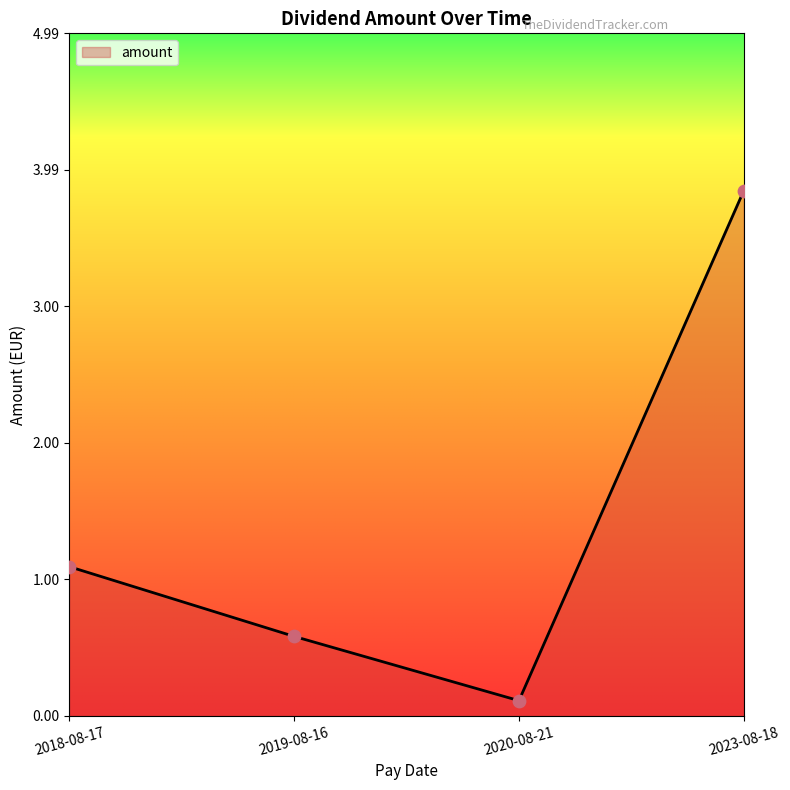

Between 2018-08-17 and 2023-08-18, which is larger?

2023-08-18